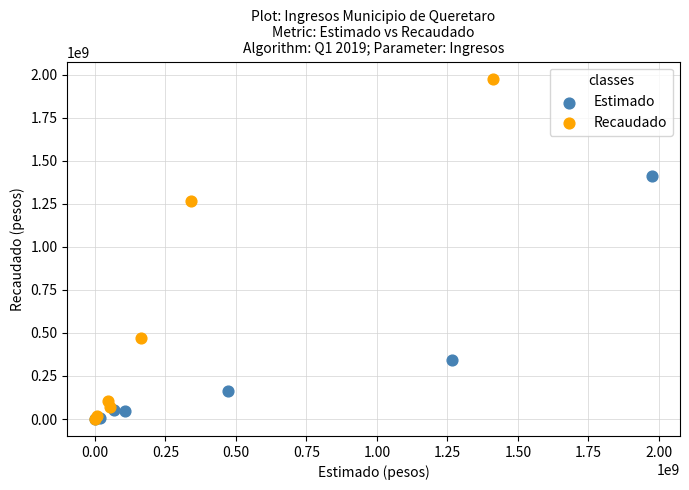

Which series contains the highest Y value?

Recaudado